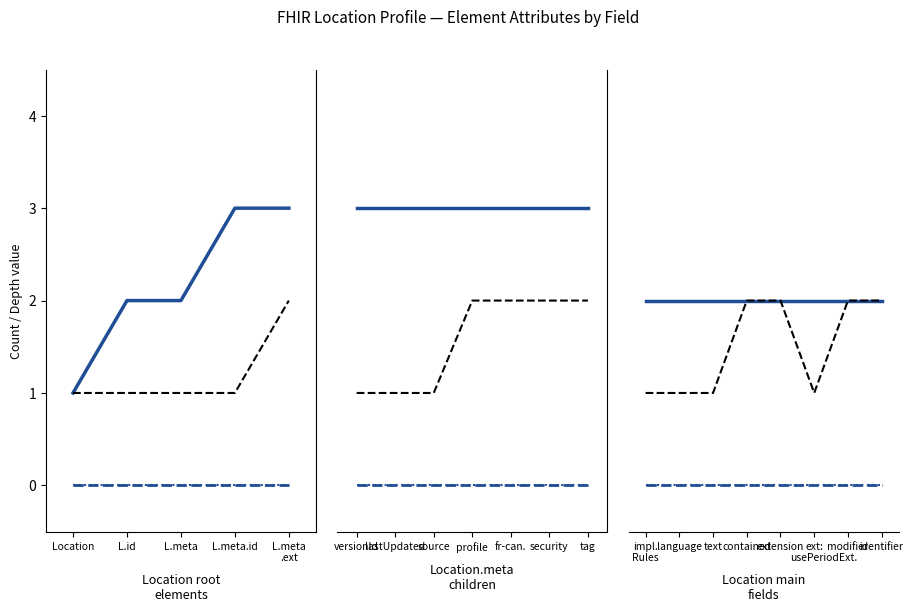

Which series has the largest range (max minus min)?

Base Max*